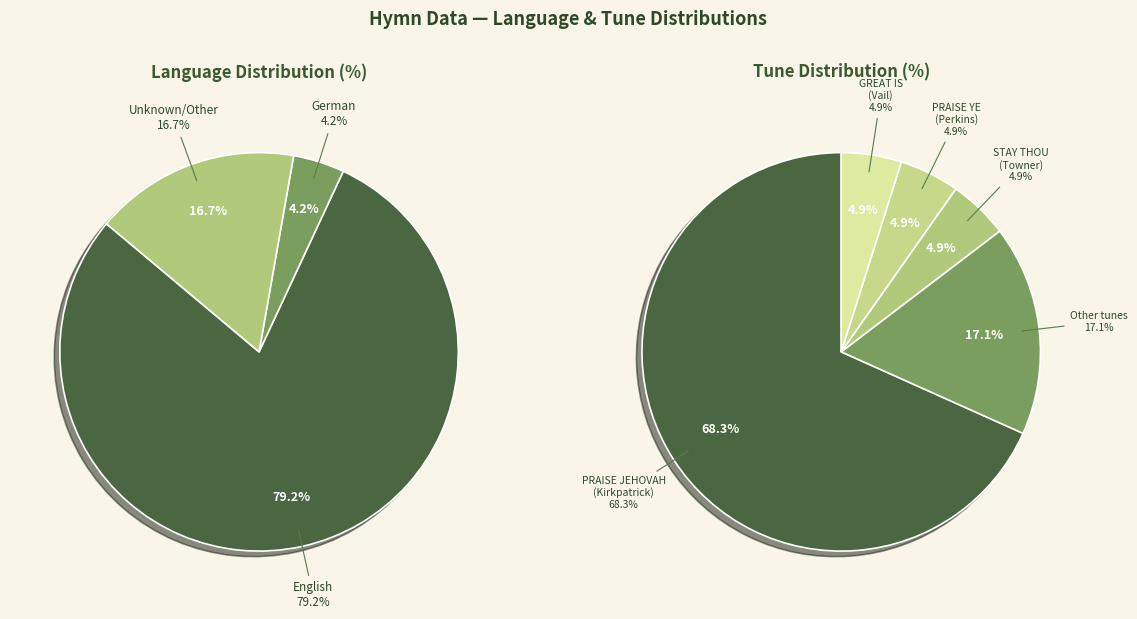

Is it true that German is 18% of the pie?

False